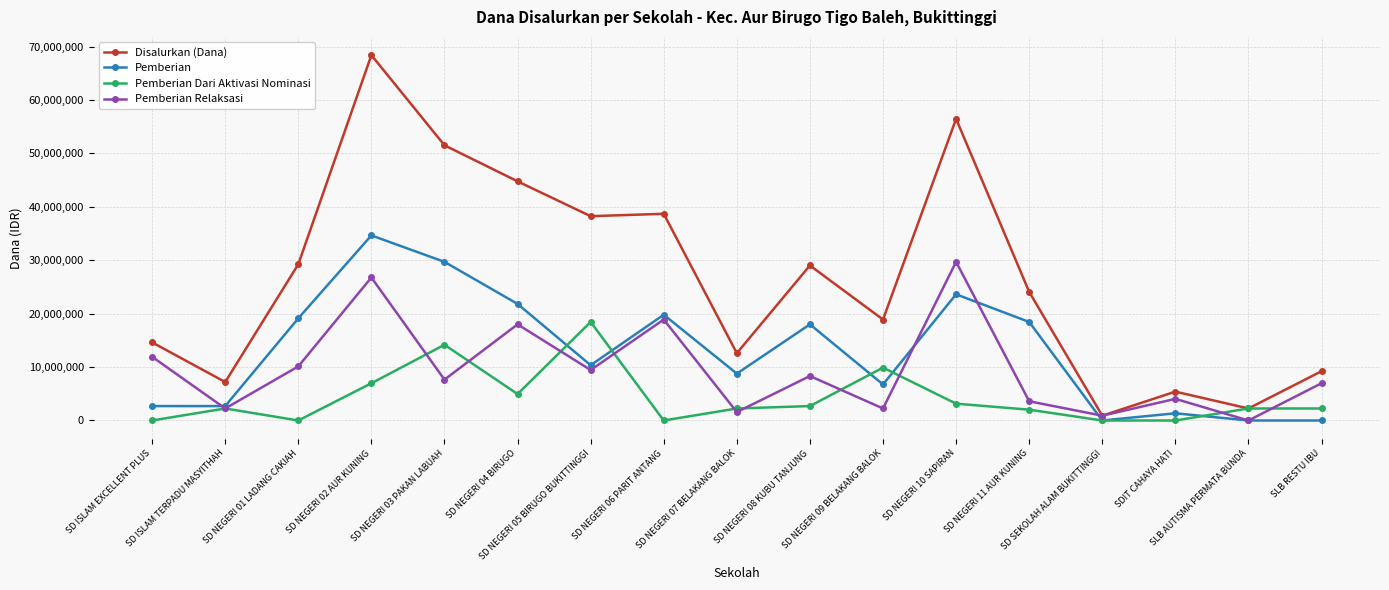

What is the maximum value shown in the chart?

68400000